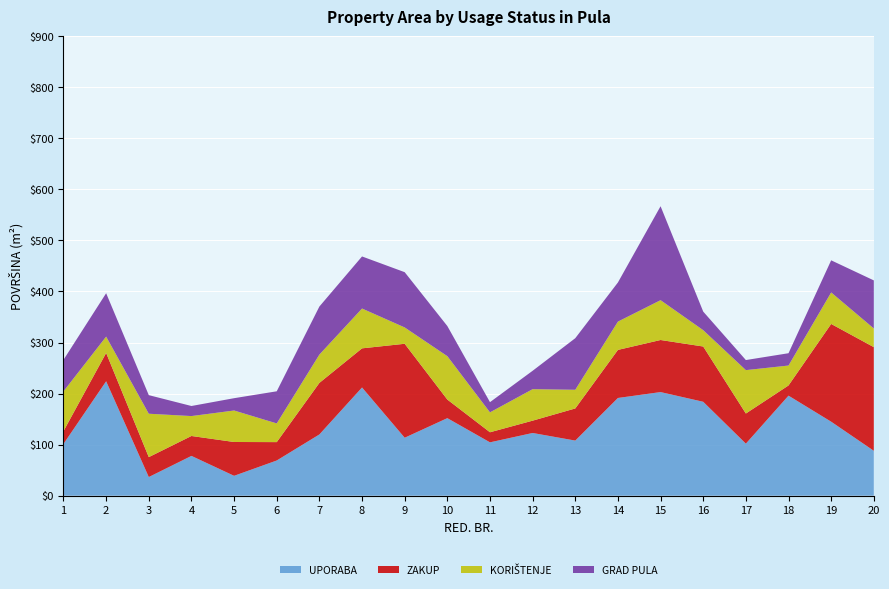

The value of UPORABA at 14 is 191.5. True or false?

True